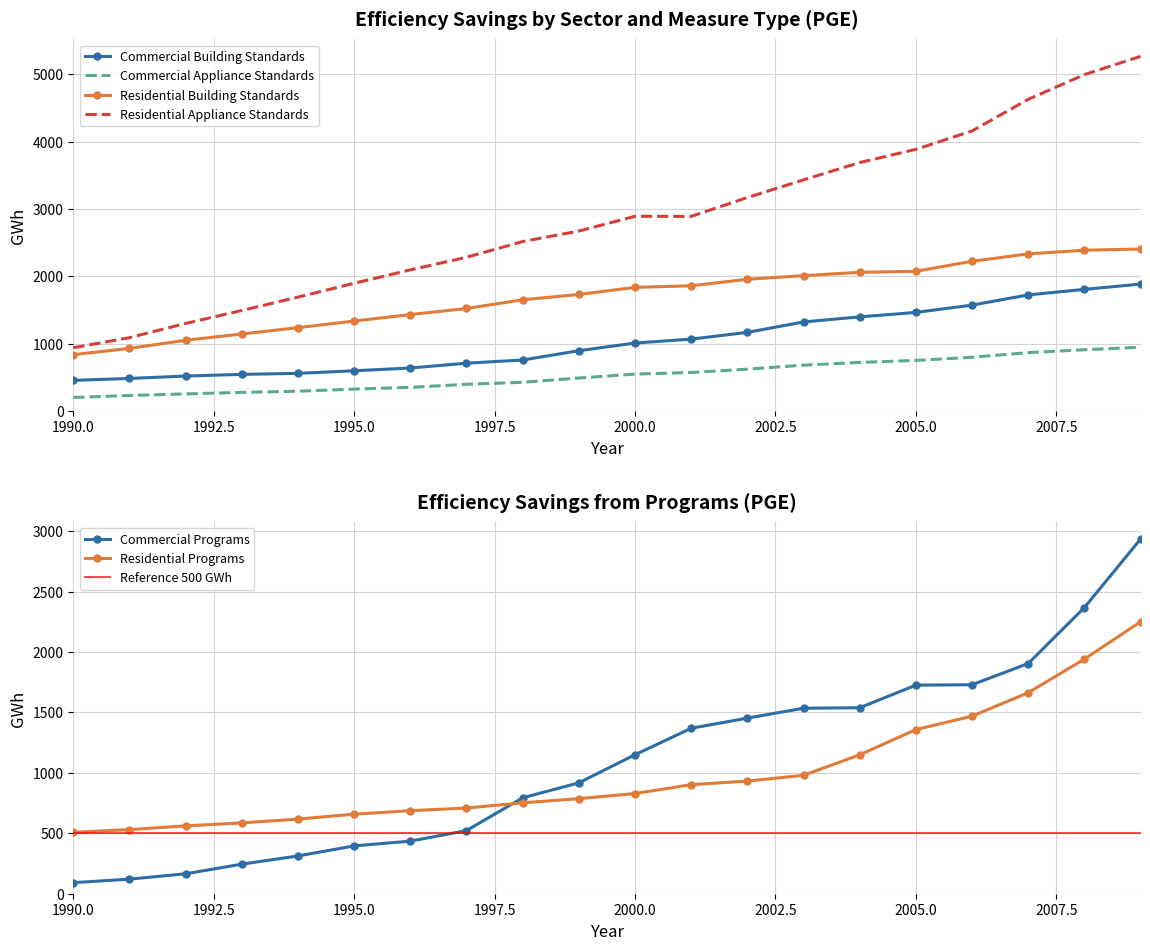

True or false: Commercial Building Standards and Residential Appliance Standards cross at least once.

False